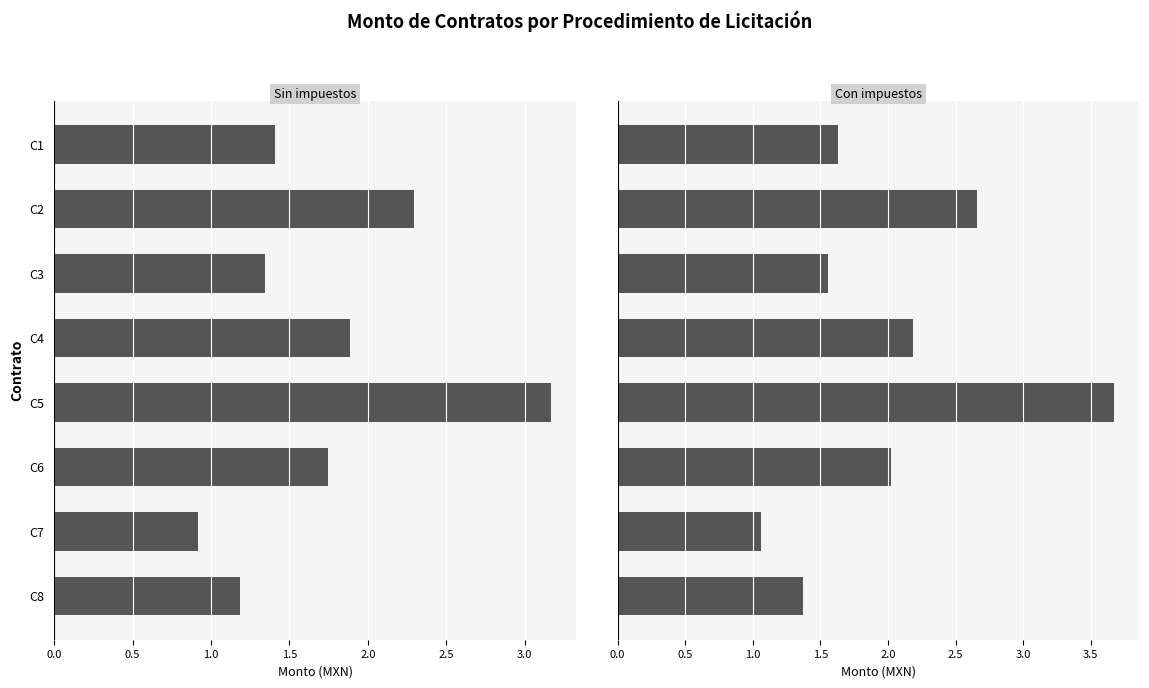

Is it true that Sin impuestos equals 2.1 at C3?

False